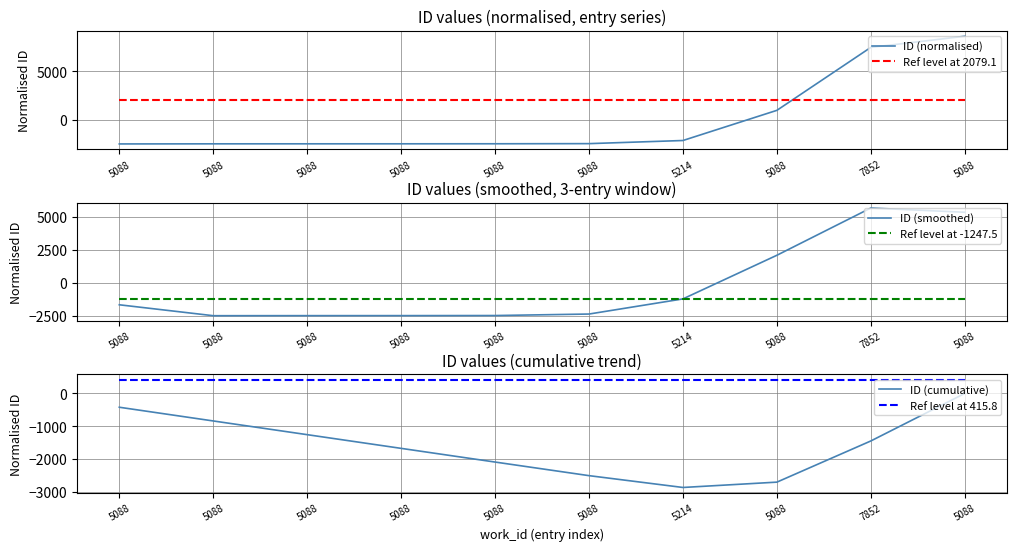

What is the value of the Ref level at 415.8 point at the 5th from the left?

415.8